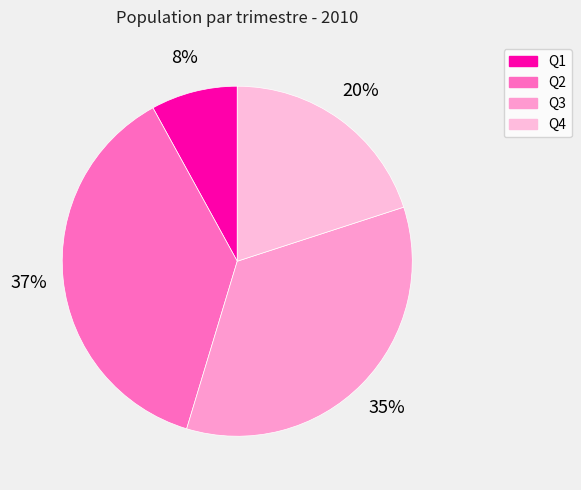

Which slice is the largest?

Q2